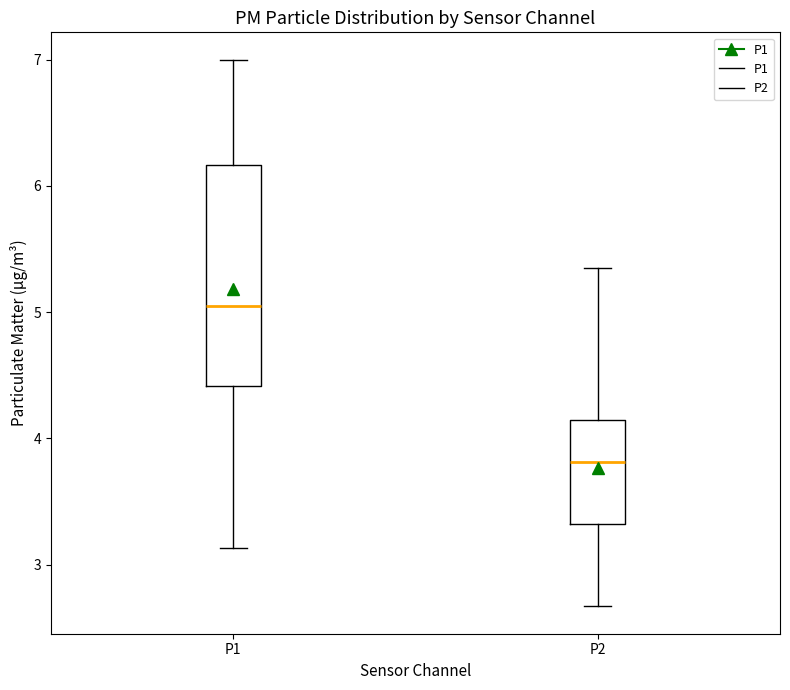

Comparing the boxes themselves (not the whiskers), which one is the tallest?

P1